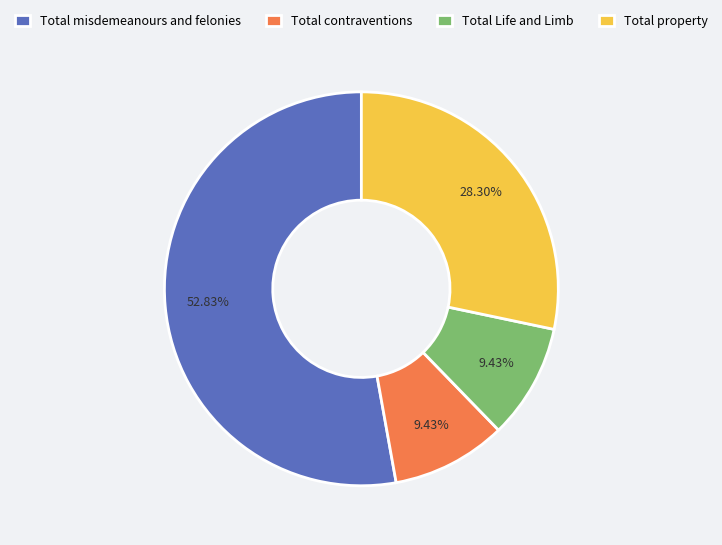

Approximately how many times larger is the value at Total Life and Limb compared to Total contraventions?

1.0